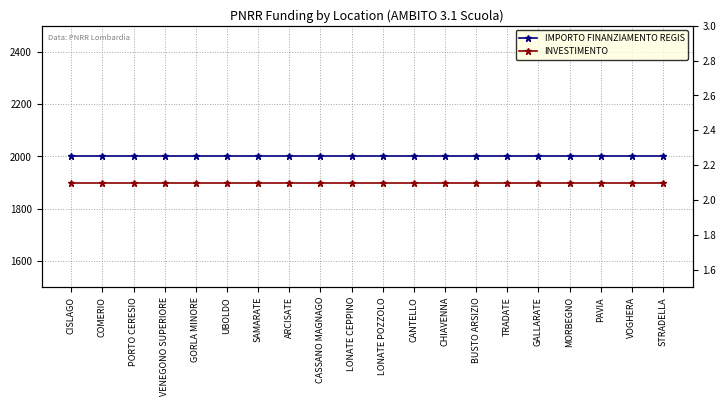

At PORTO CERESIO, list the series in order from smallest to largest.

INVESTIMENTO, IMPORTO FINANZIAMENTO REGIS